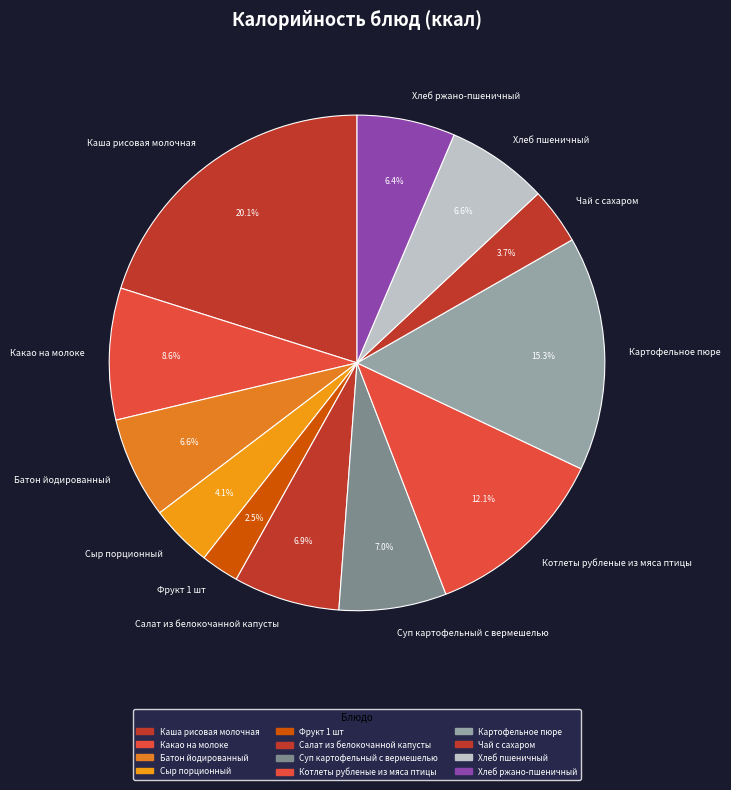

To the nearest percent, what is the difference between the largest and smallest slice percentages?

18%